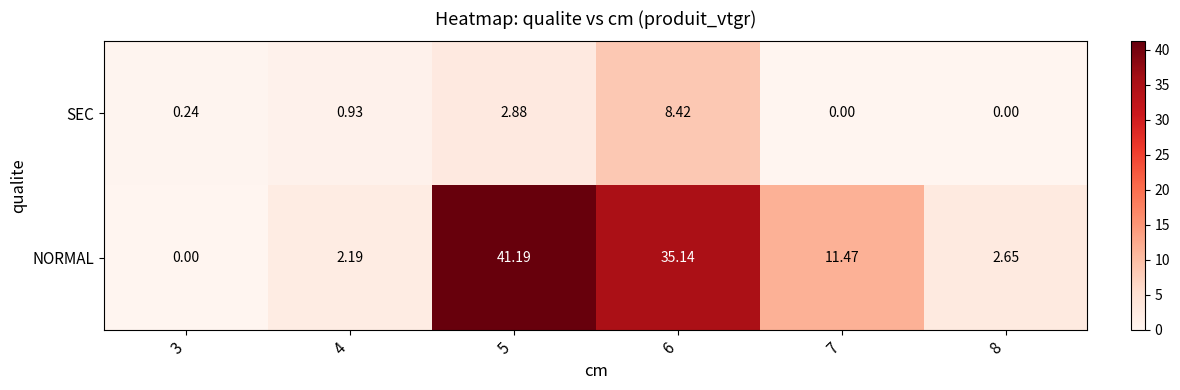

Count the number of categories in the chart.

6